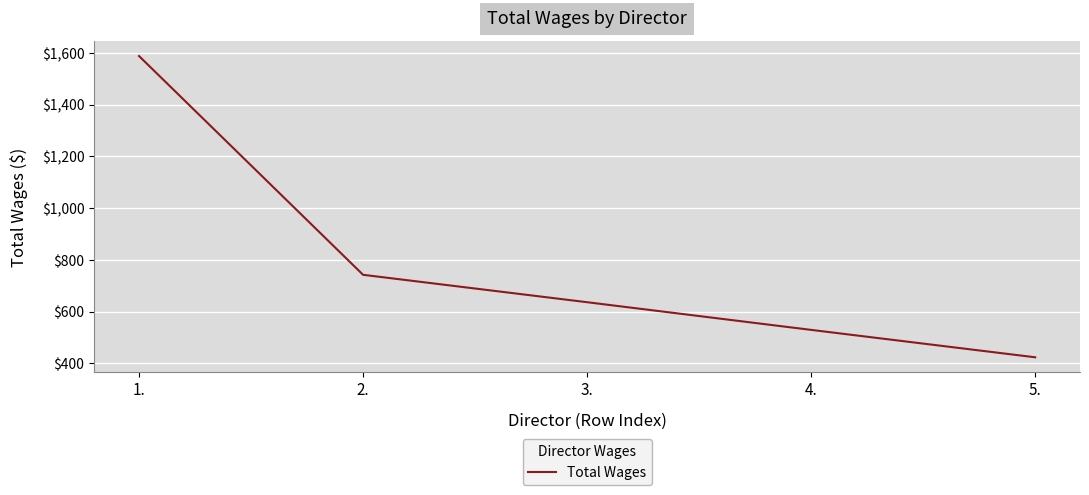

True or false: the data shows 2200 at 1..

False